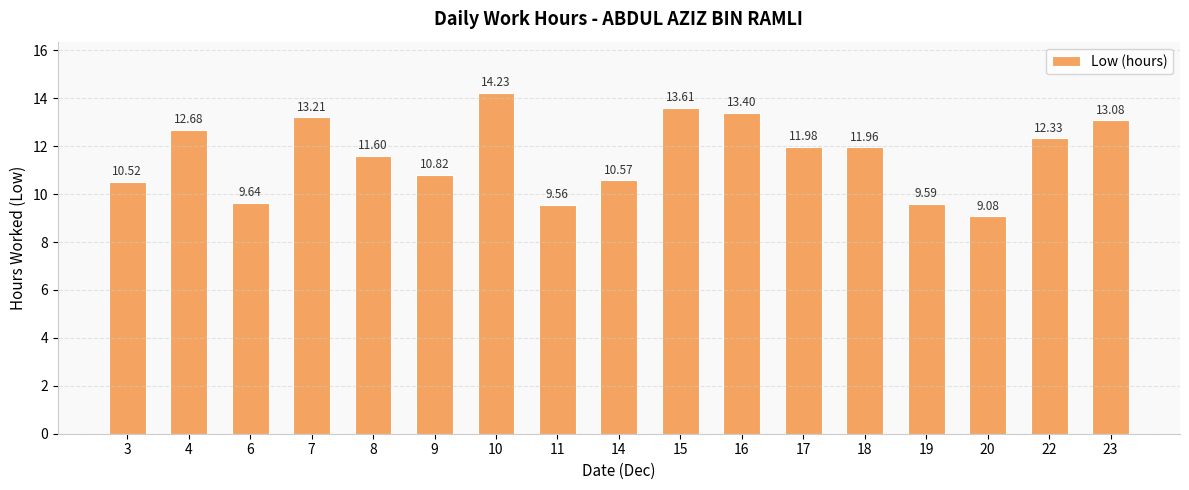

Read the value at 16.

13.4